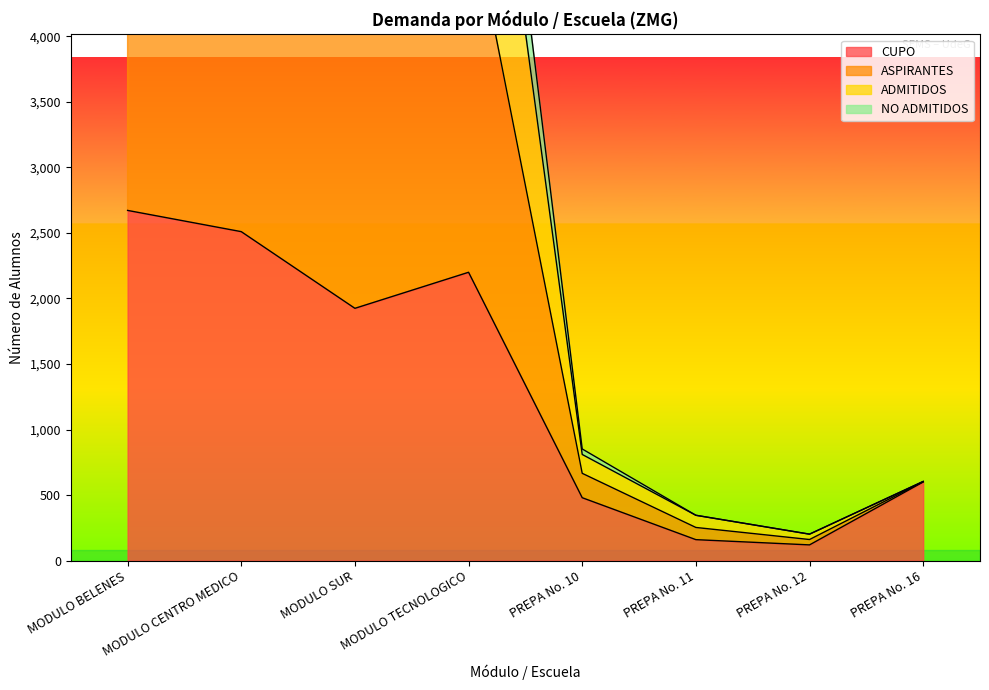

True or false: ADMITIDOS has a value of 604 at PREPA No. 16.

True